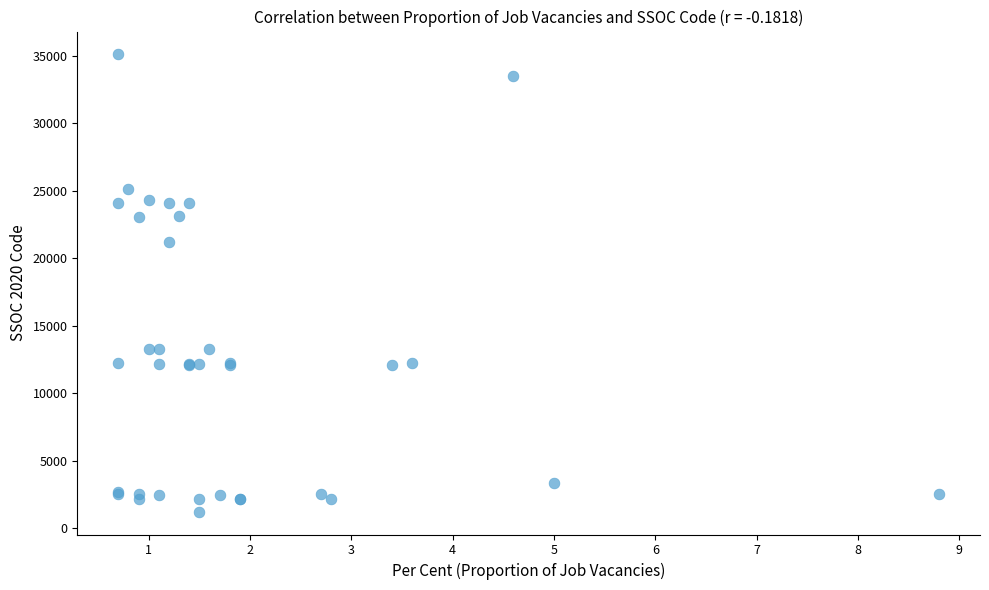

What Y value in the scatter plot is closest to 18167?

21231